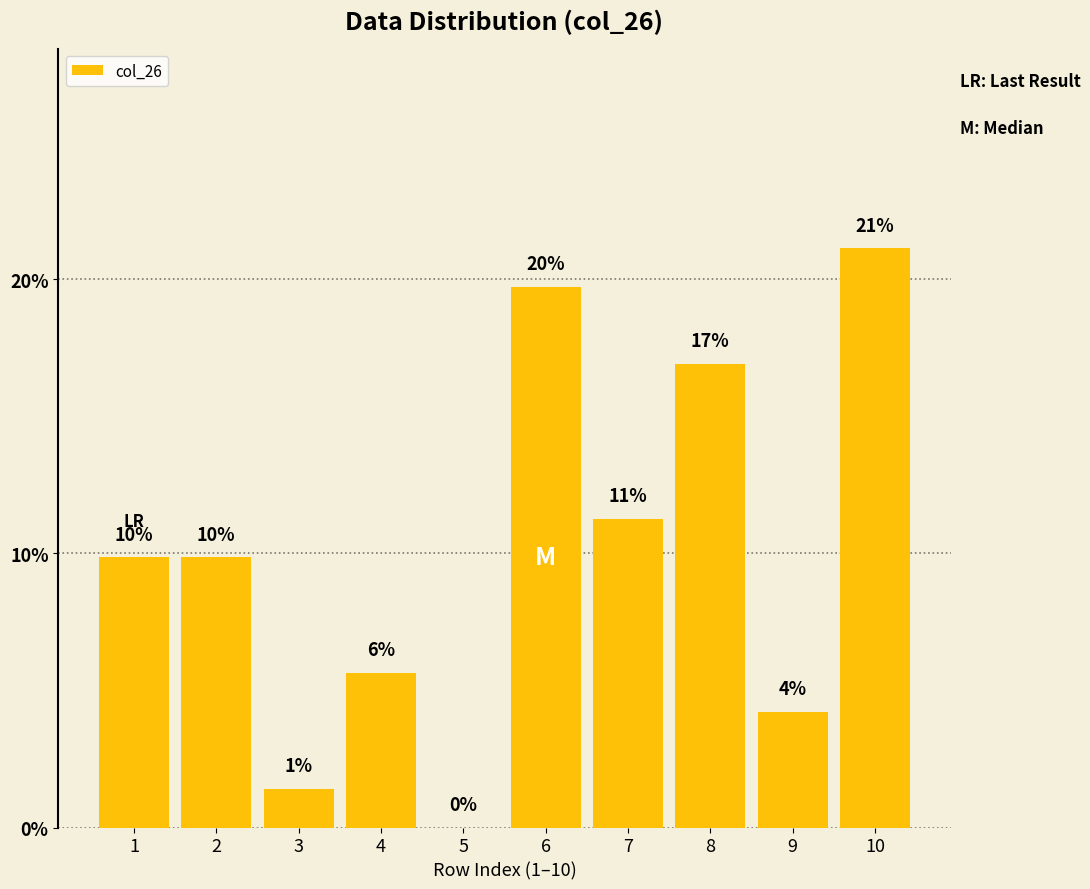

Reading right to left, transcribe all the data shown in this chart.

21.1	4.2	16.9	11.3	19.7	0.0	5.6	1.4	9.9	9.9